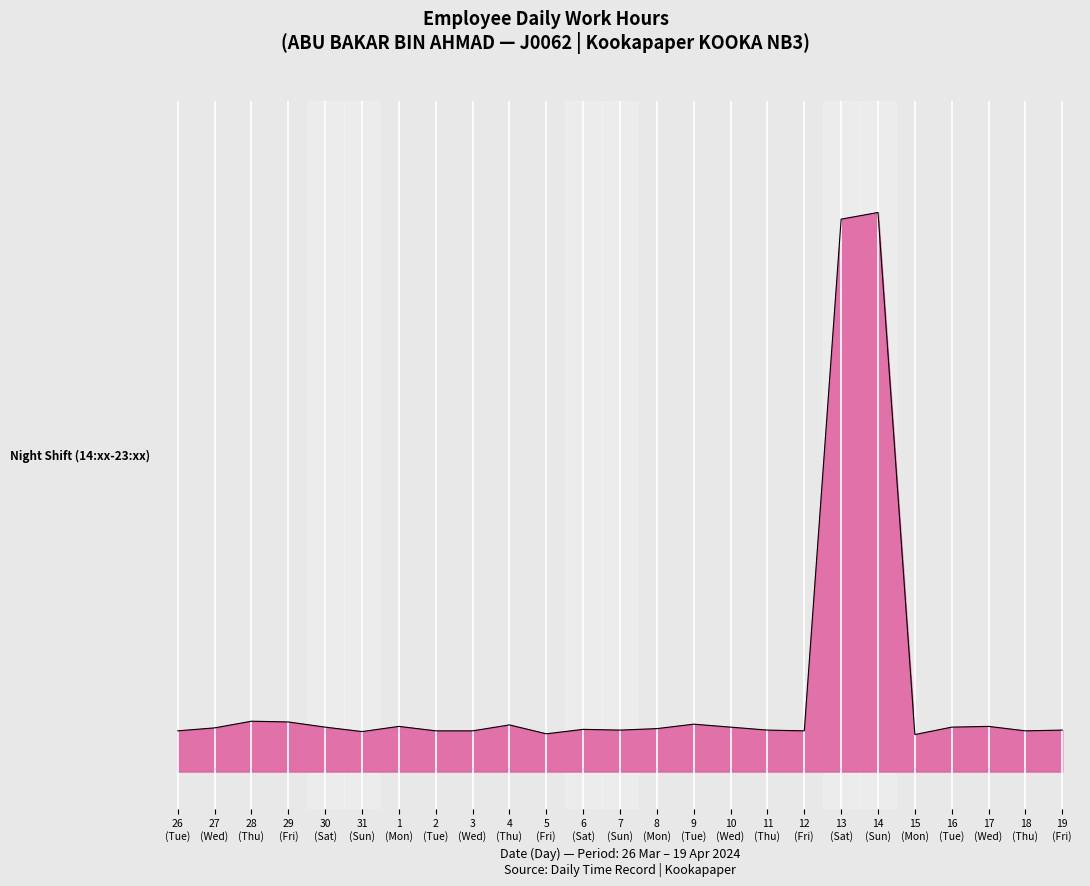

True or false: the data has more than 0 interior local peaks.

True